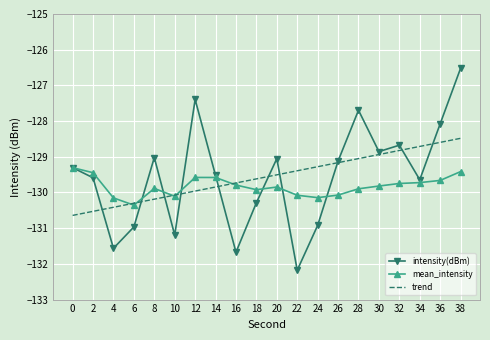

What is the difference between the highest and lowest values at 20?

0.8